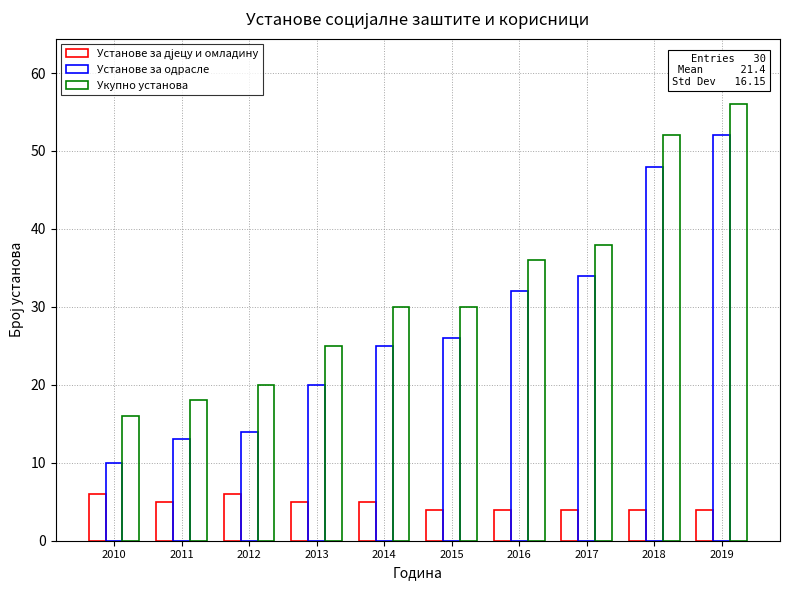

Where does the Установе за одрасле series first go above 26?

2016